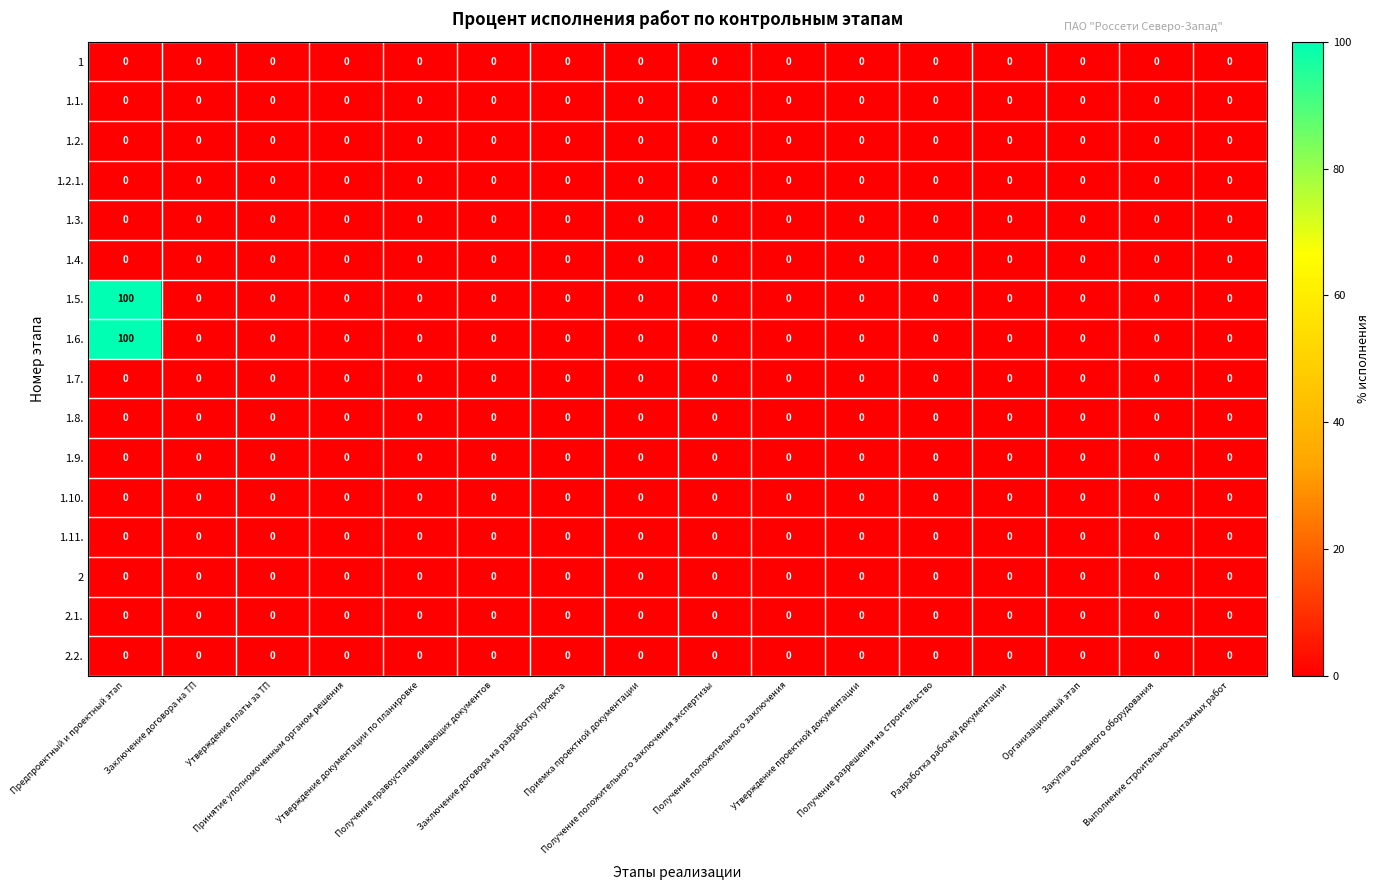

What is the average value of the 1.5. series?

6